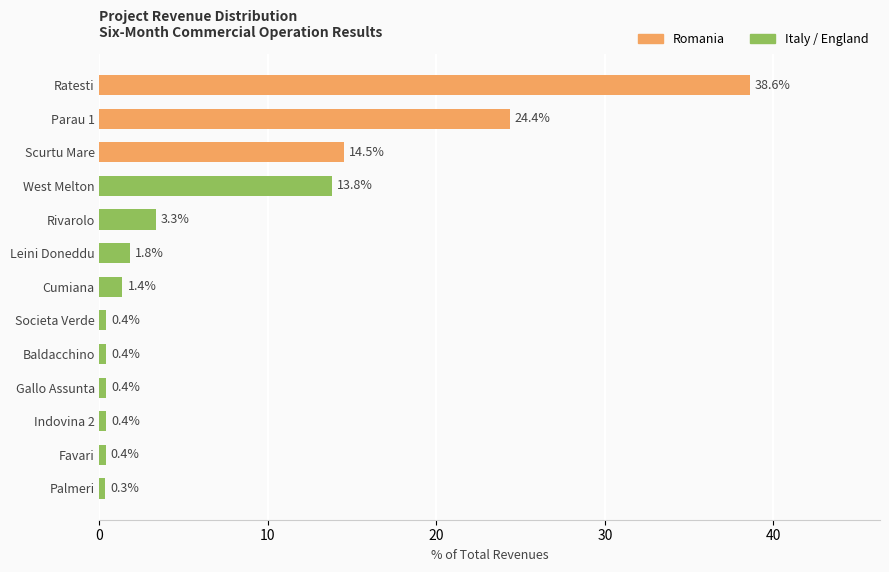

What is the difference between the maximum and second lowest values?

38.2